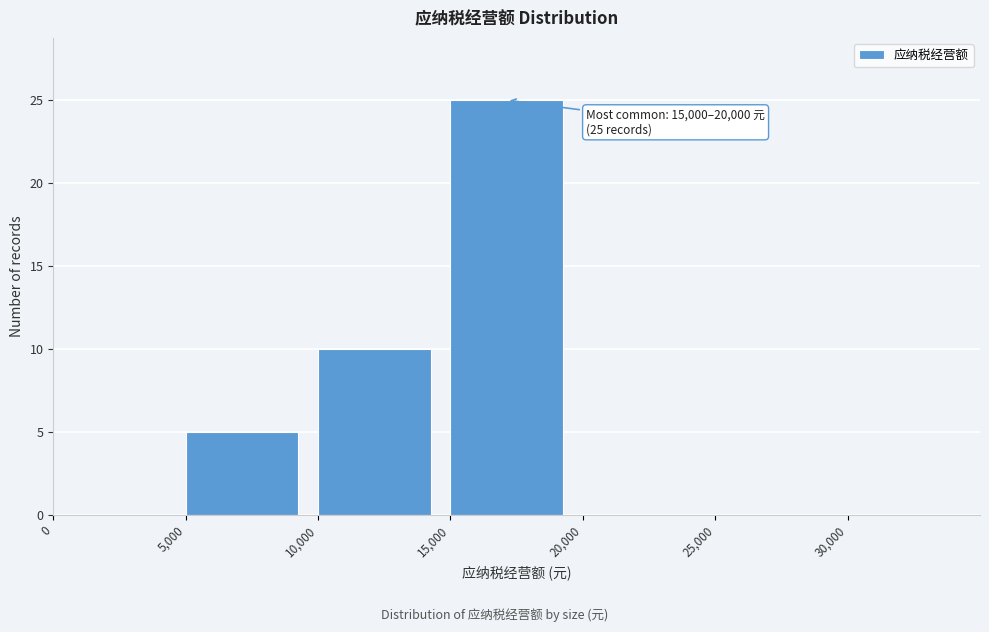

Over which range of the x-axis is the bar tallest?

15000 to 20000